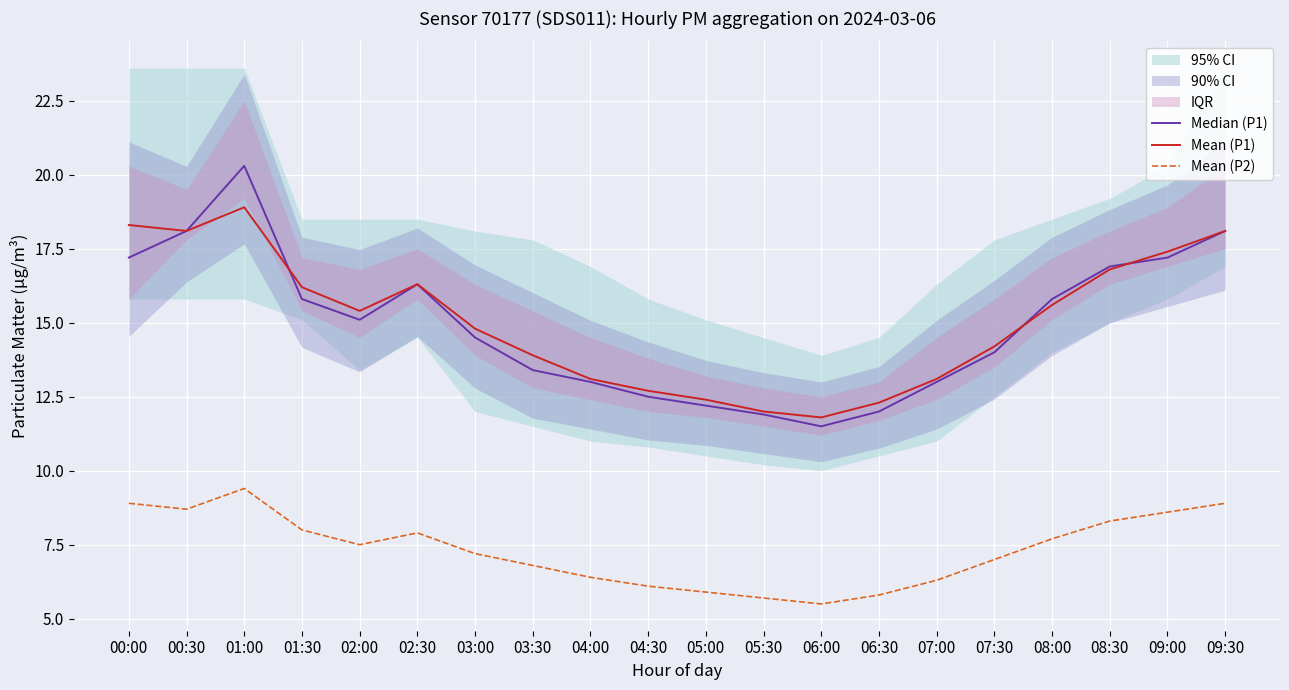

Is it true that Mean (P1) equals 18.3 at 00:00?

True